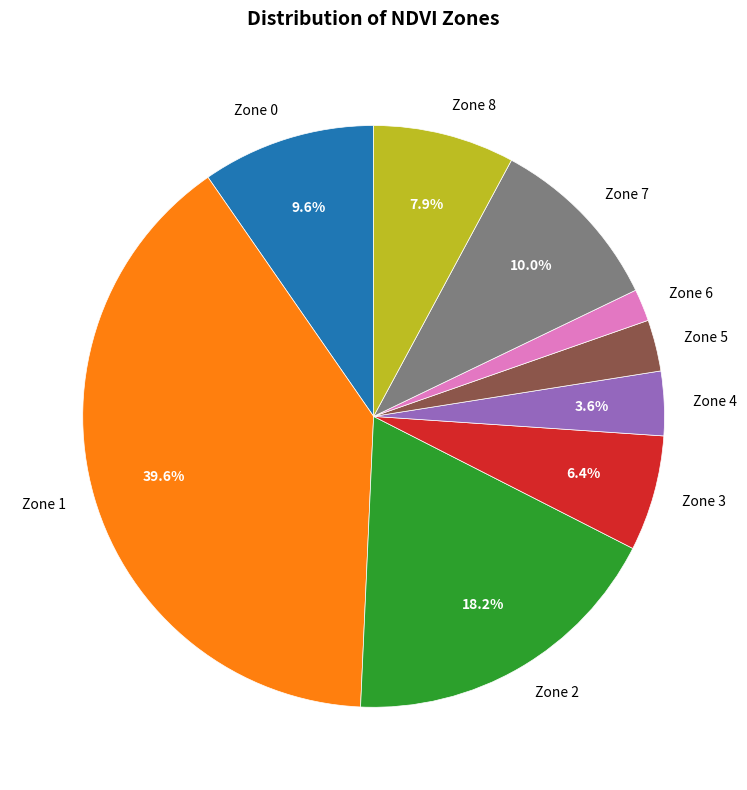

How many slices are in this pie chart?

9